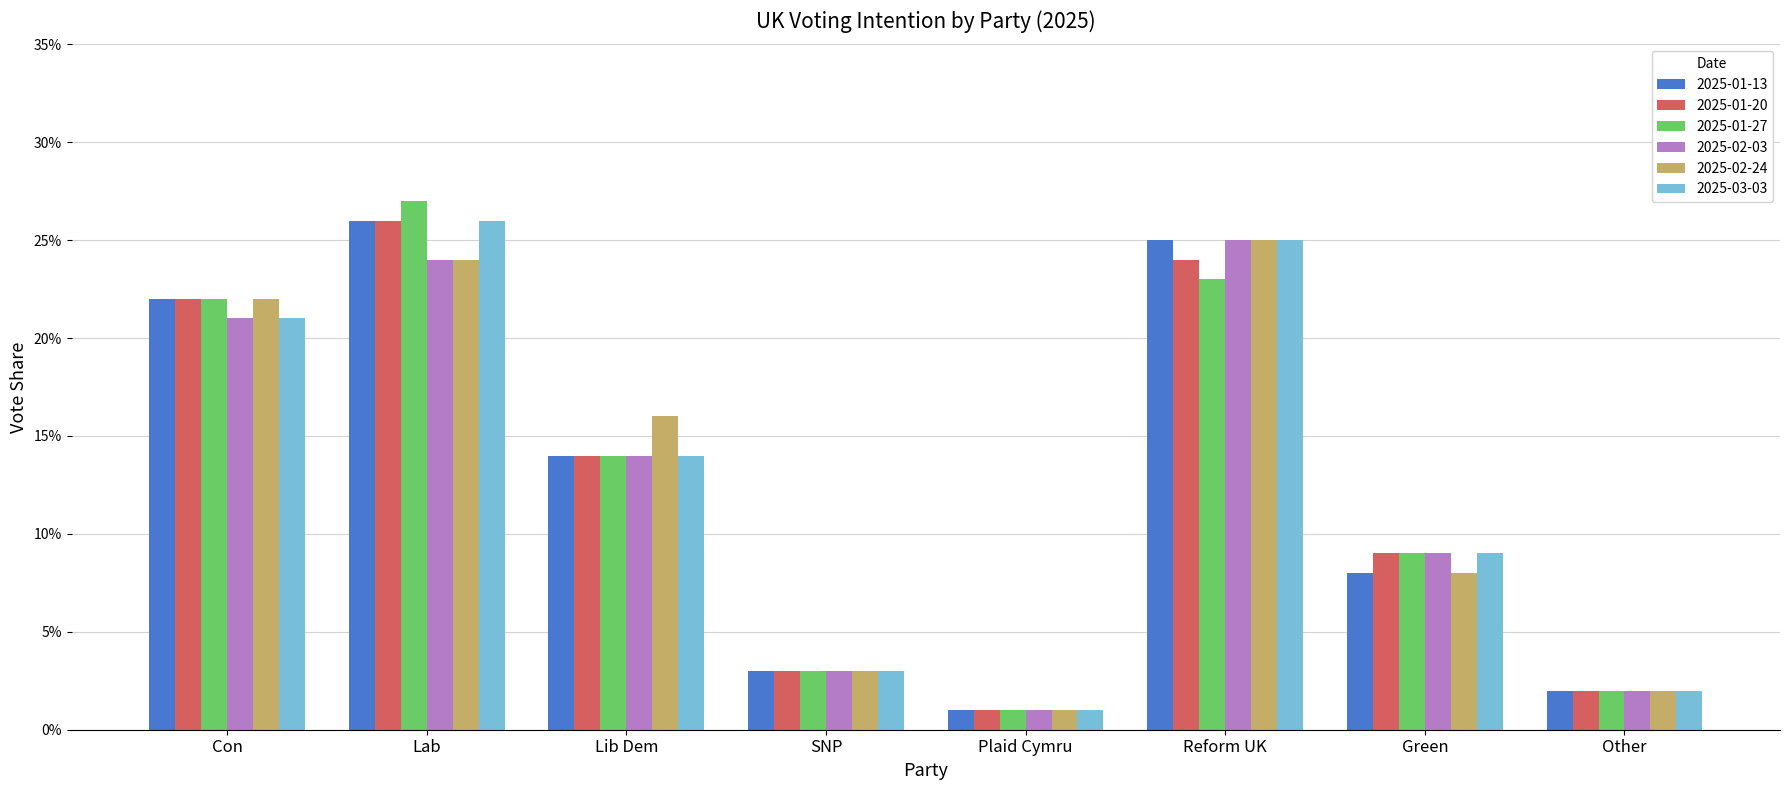

Read the 2025-01-13 value at Con.

0.2